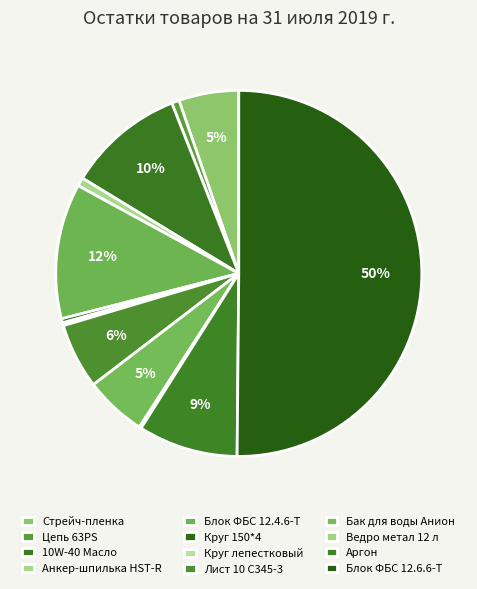

The Блок ФБС 12.4.6-Т slice represents 20% of the pie. True or false?

False